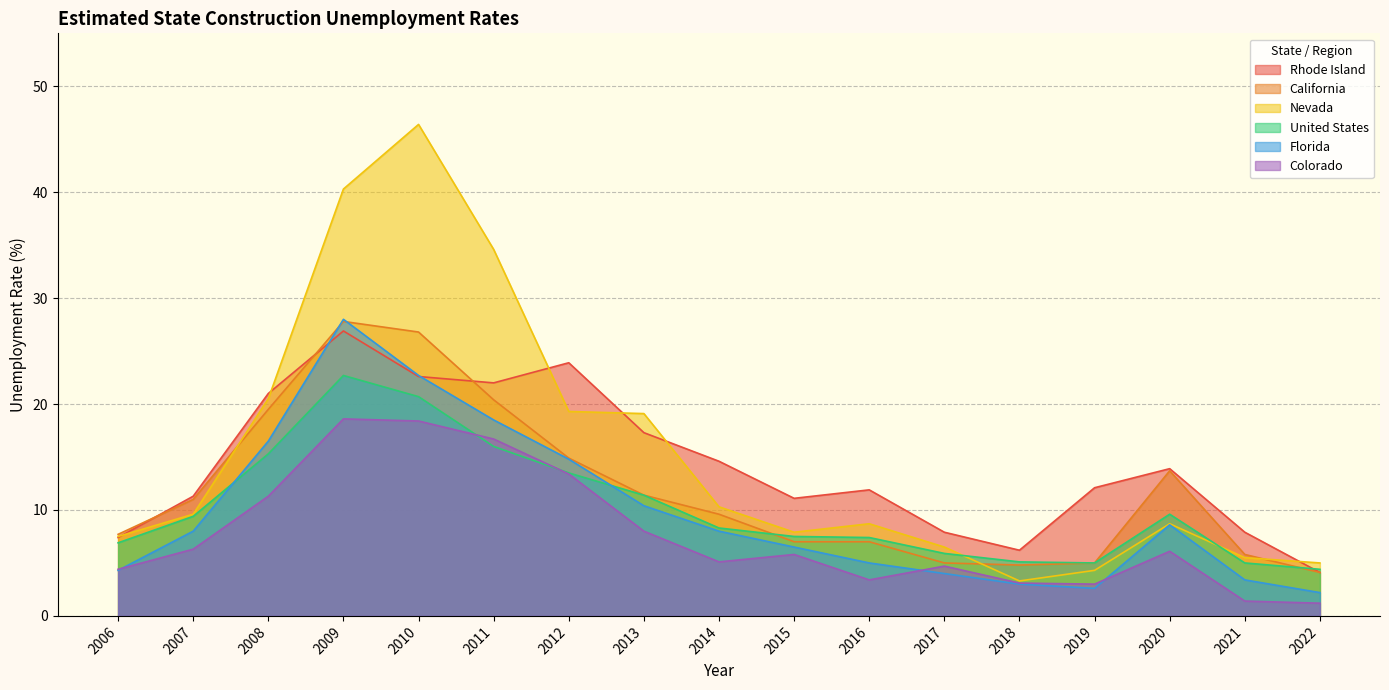

Reading right to left, transcribe all the data shown in this chart.

Rhode Island: 4.1	7.9	13.9	12.1	6.2	7.9	11.9	11.1	14.6	17.3	23.9	22.0	22.6	26.9	21.0	11.3	7.4
California: 4.1	5.8	13.7	5.0	4.8	5.0	7.0	7.0	9.6	11.4	14.9	20.4	26.8	27.8	19.5	11.0	7.7
Nevada: 5.0	5.5	8.7	4.3	3.3	6.5	8.7	7.9	10.3	19.1	19.3	34.6	46.4	40.3	20.5	9.6	7.5
United States: 4.4	5.0	9.6	5.0	5.1	5.9	7.4	7.5	8.3	11.4	13.5	16.0	20.7	22.7	15.3	9.4	6.9
Florida: 2.2	3.4	8.6	2.6	3.0	4.0	5.0	6.5	8.0	10.4	14.8	18.5	22.7	28.0	16.5	8.0	4.3
Colorado: 1.2	1.4	6.1	3.0	3.1	4.7	3.4	5.8	5.1	8.0	13.4	16.7	18.4	18.6	11.3	6.3	4.4